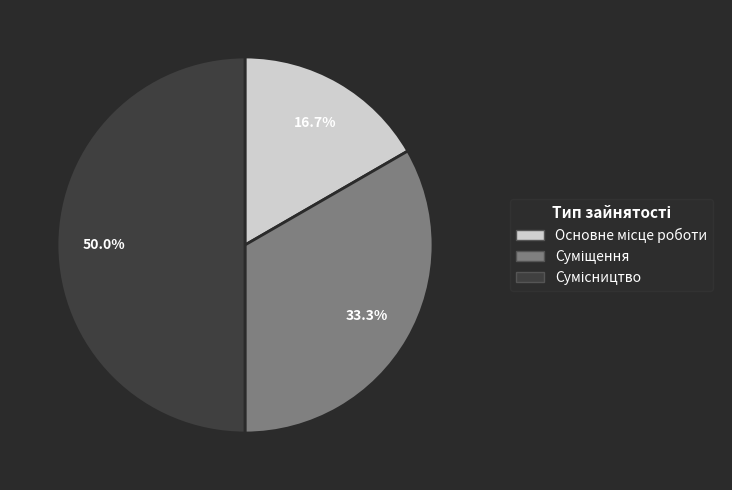

Count the number of slices in the pie.

3